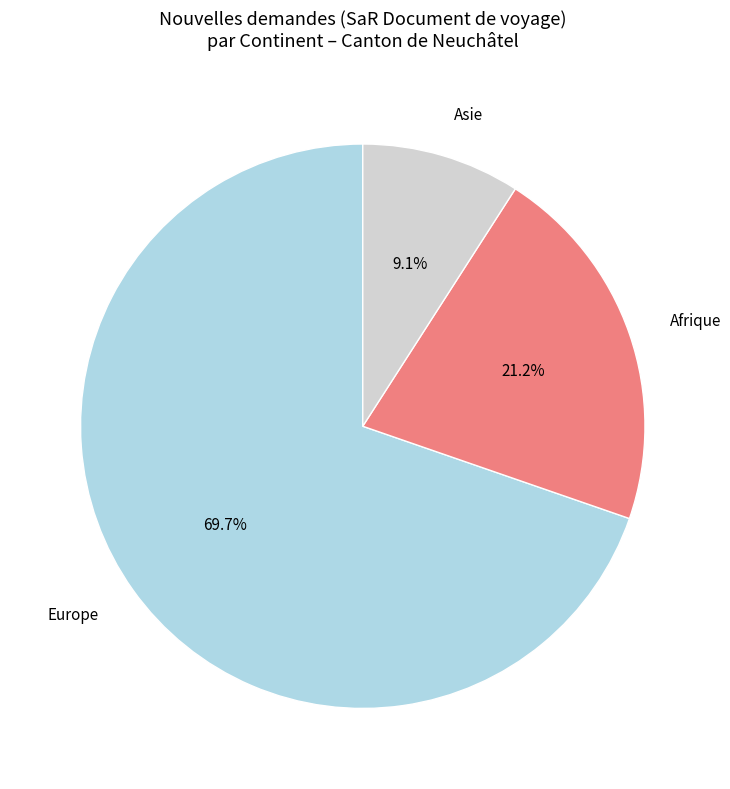

Is it true that Europe is 61% of the pie?

False